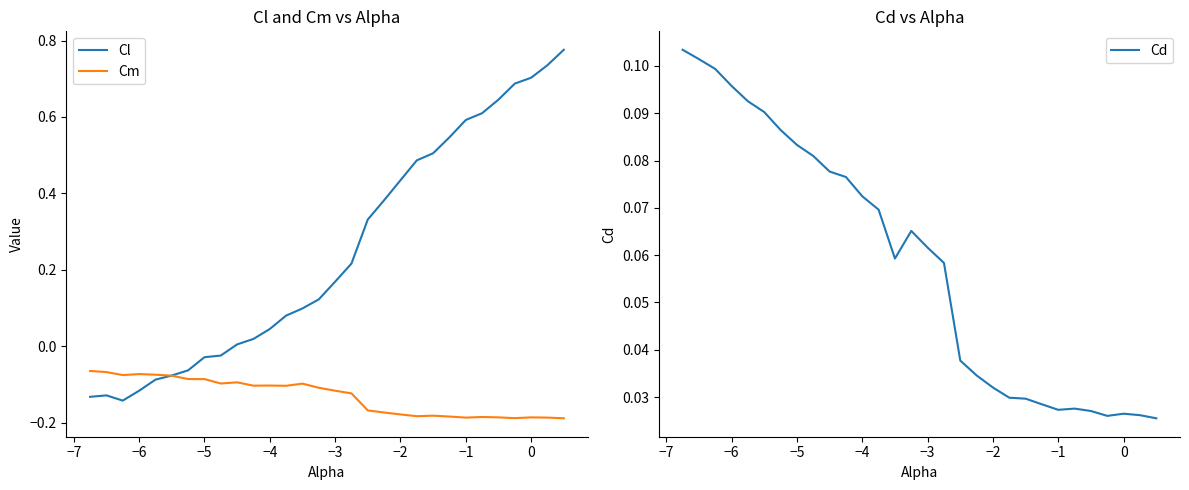

True or false: Cl has a value of 0.7 at 0.

True